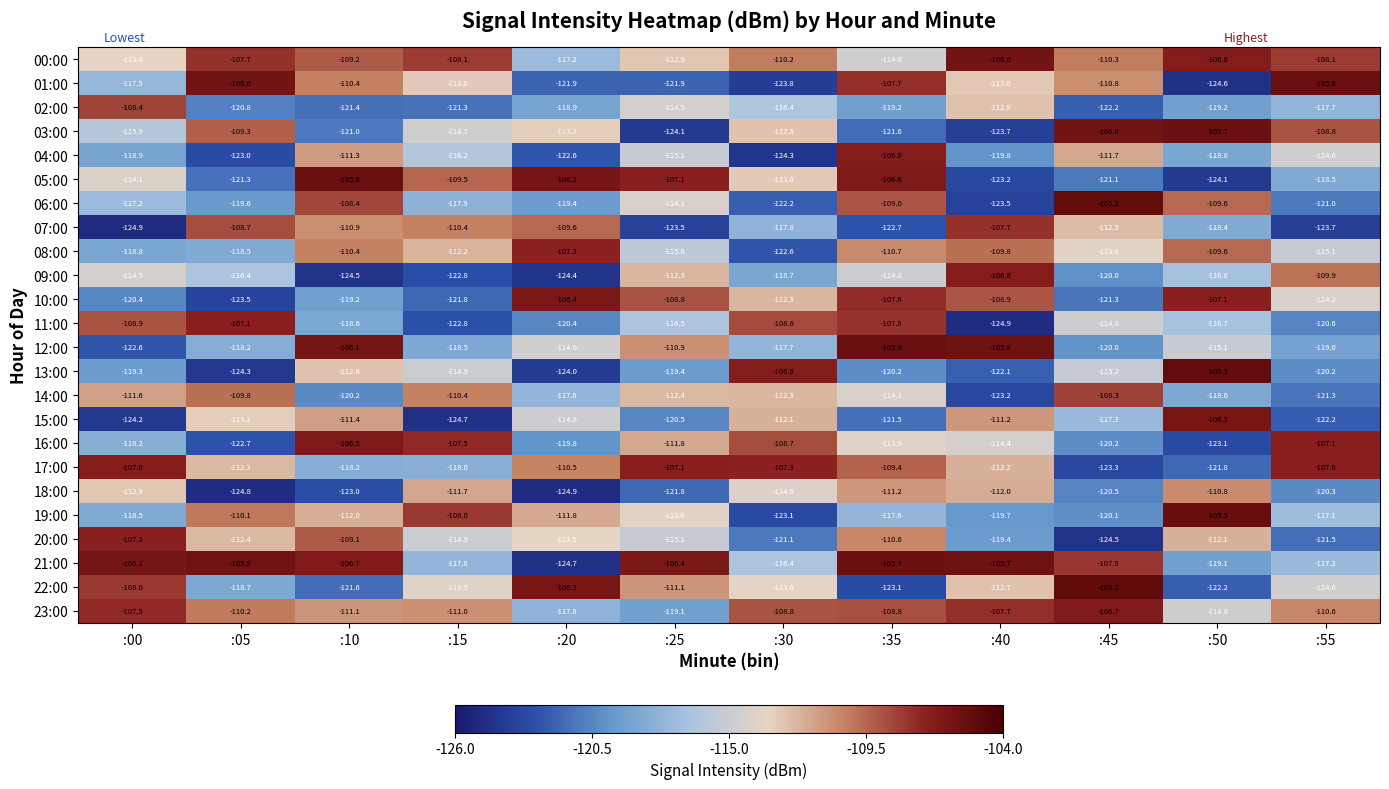

What is the total value across all series at :40?

-2746.2